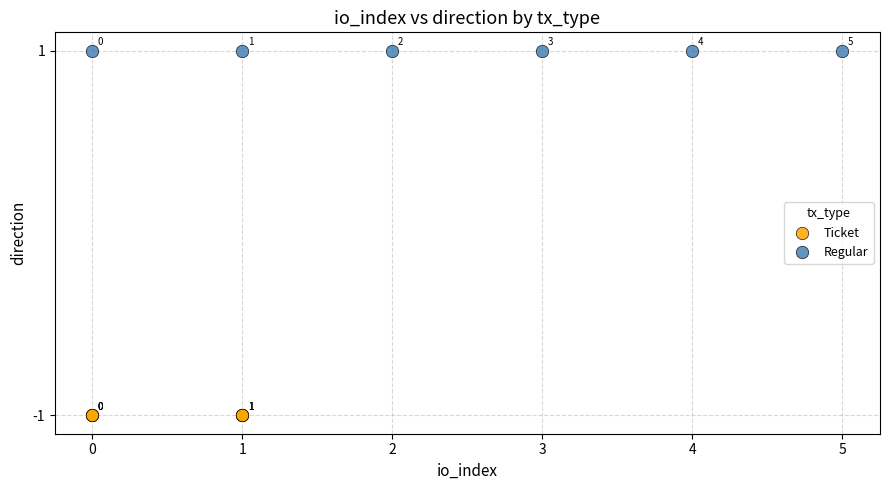

Which series reaches the minimum Y coordinate?

Ticket